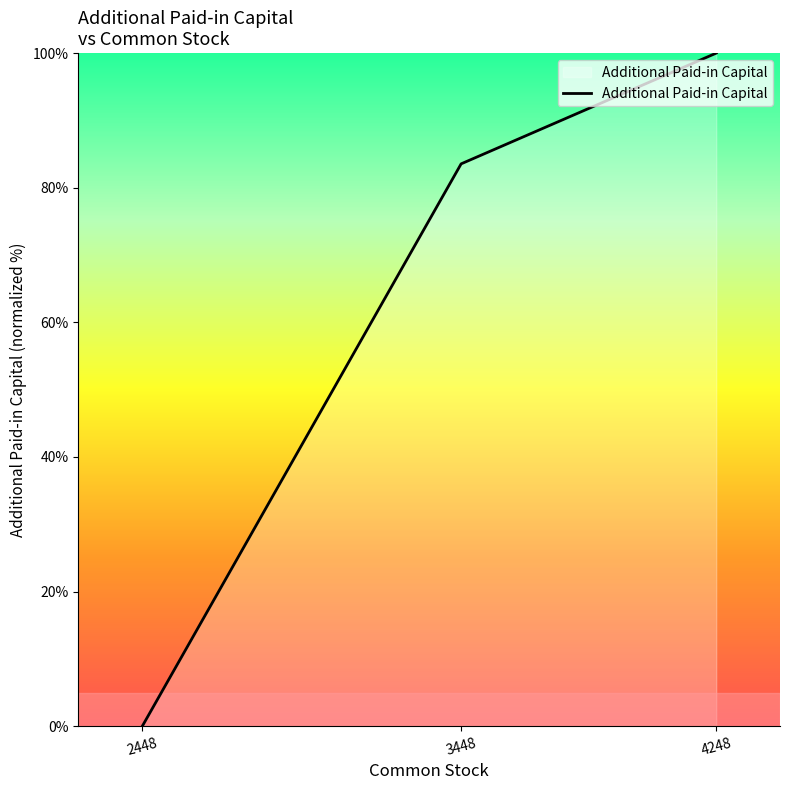

What is the difference between the maximum and minimum values?

100.0